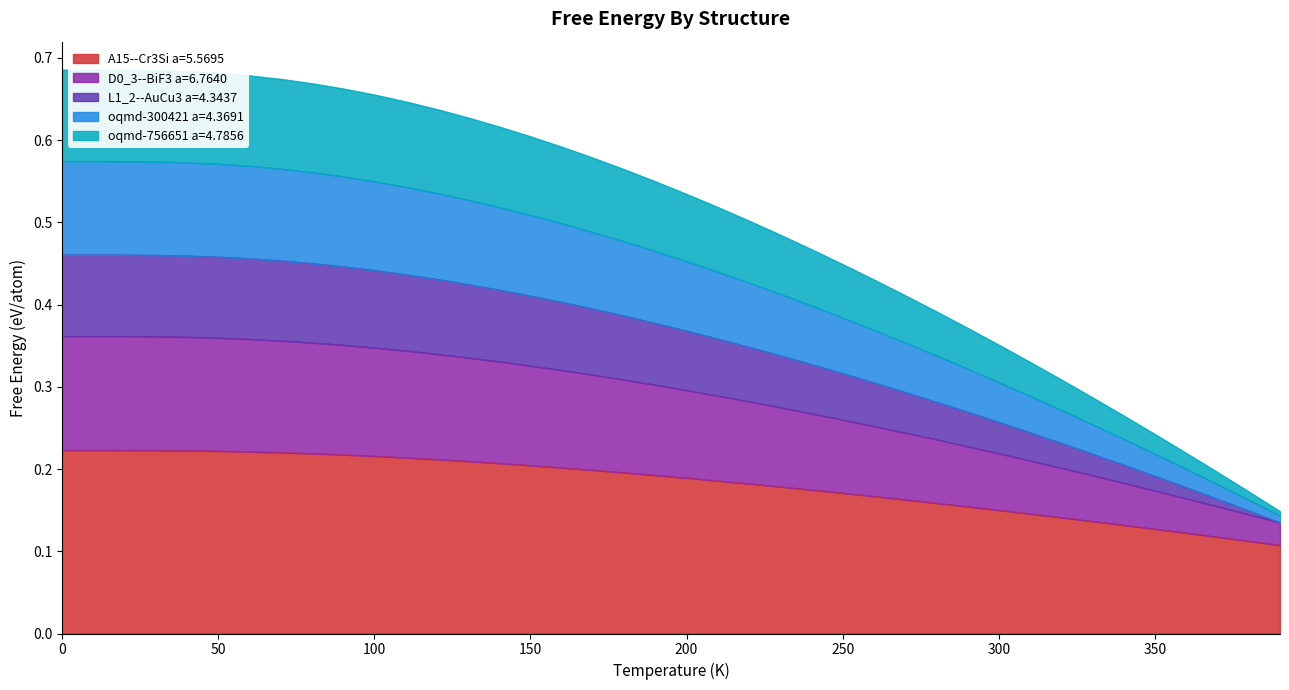

Between 250 and 330, which series saw the biggest shift?

L1_2--AuCu3 a=4.3437